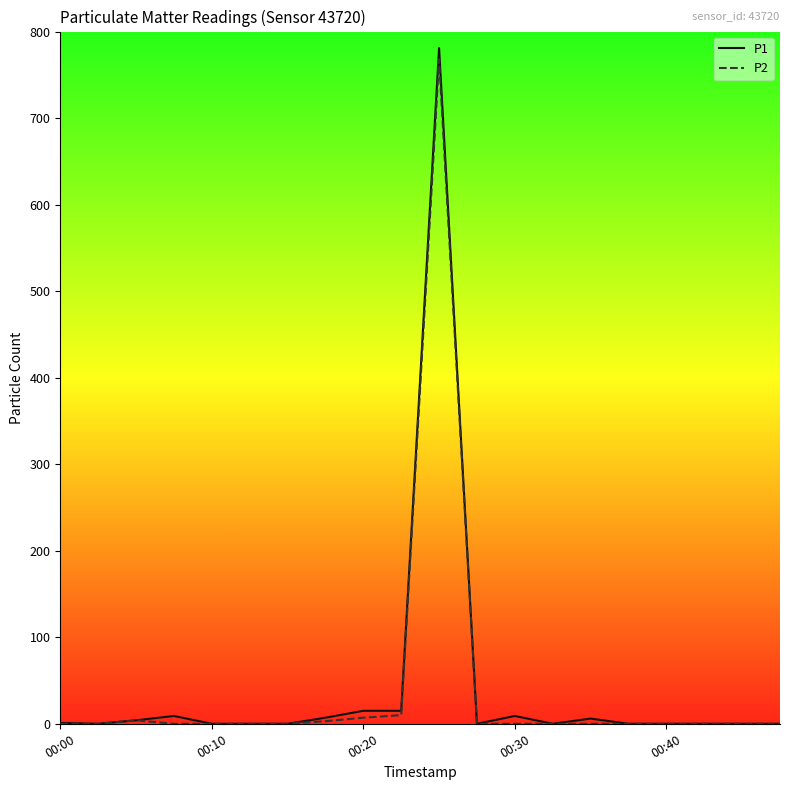

What is the greatest value displayed?

781